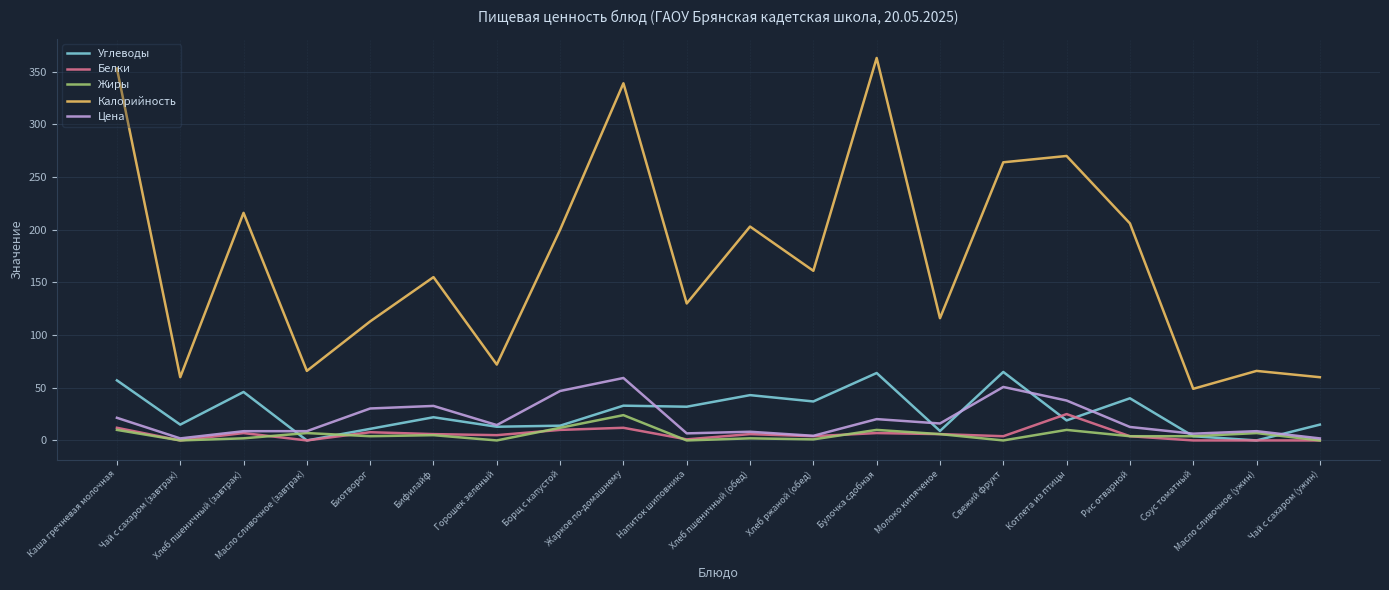

Which series has the widest spread of values?

Калорийность